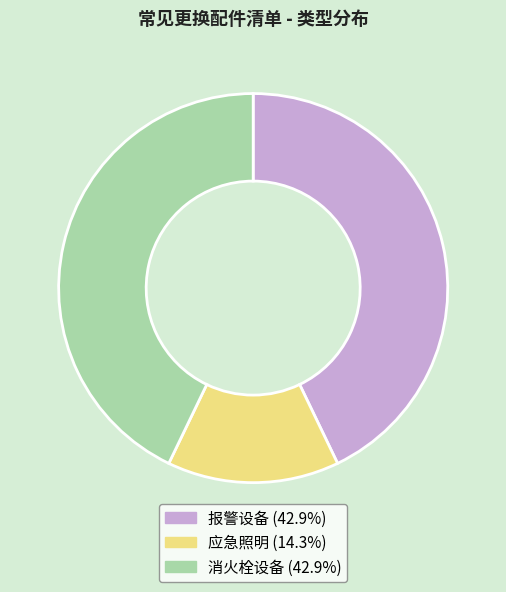

What is the smallest slice in the pie chart?

应急照明